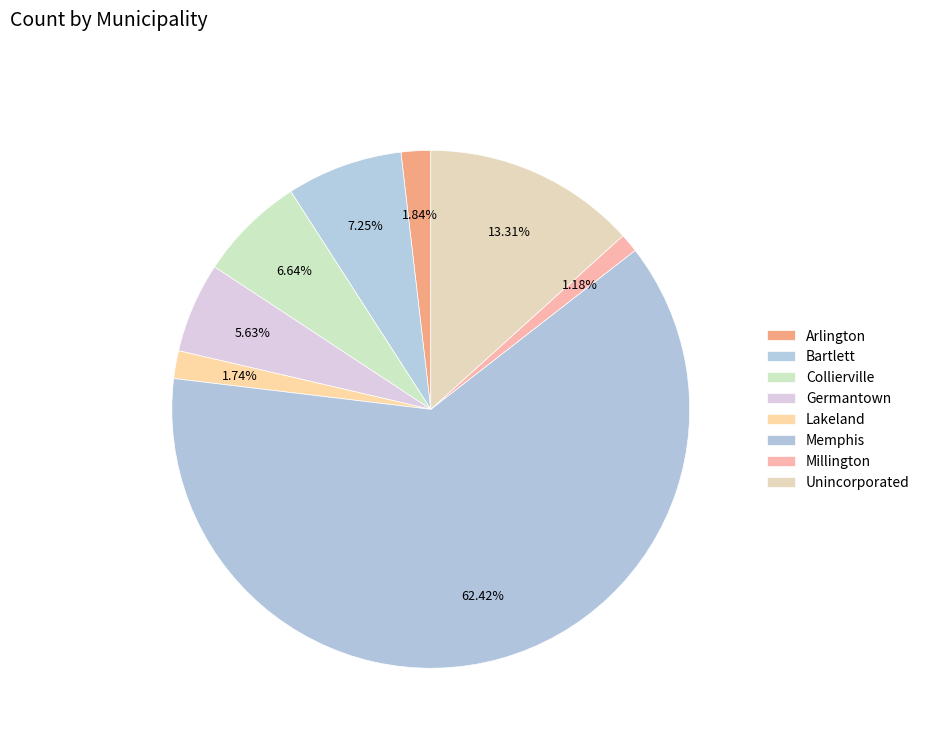

What percentage do Arlington and Collierville together represent?

8.5%